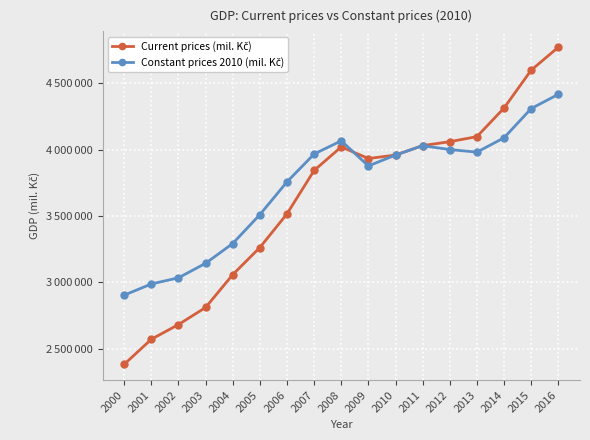

Where is Constant prices 2010 (mil. Kč) nearest to the value 3659062?

2006